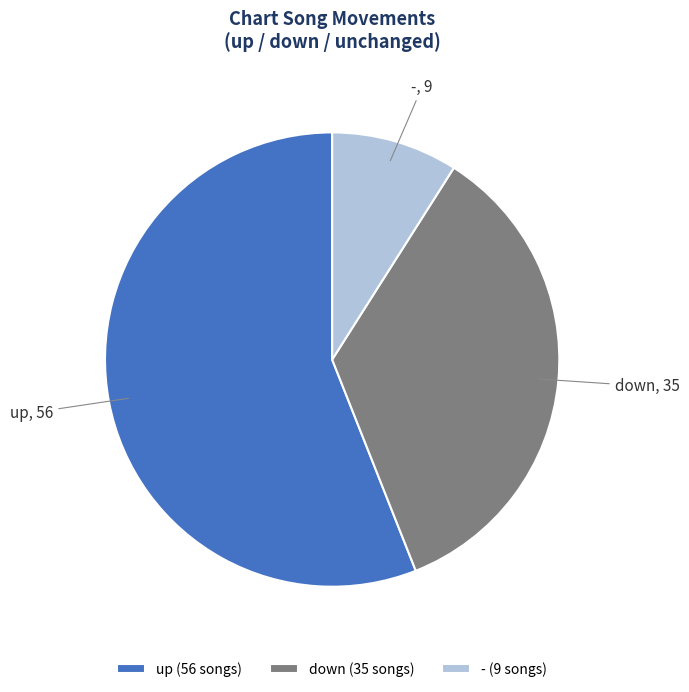

Combined, do - and down account for over 50%?

No